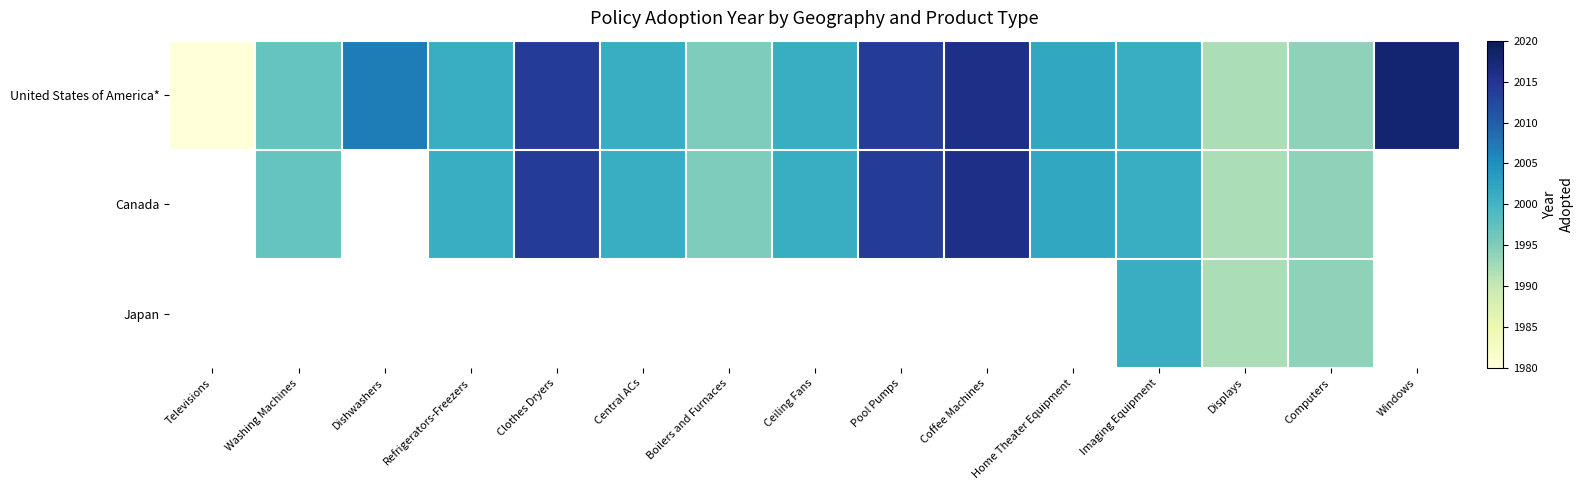

Which series has the largest range (max minus min)?

Canada